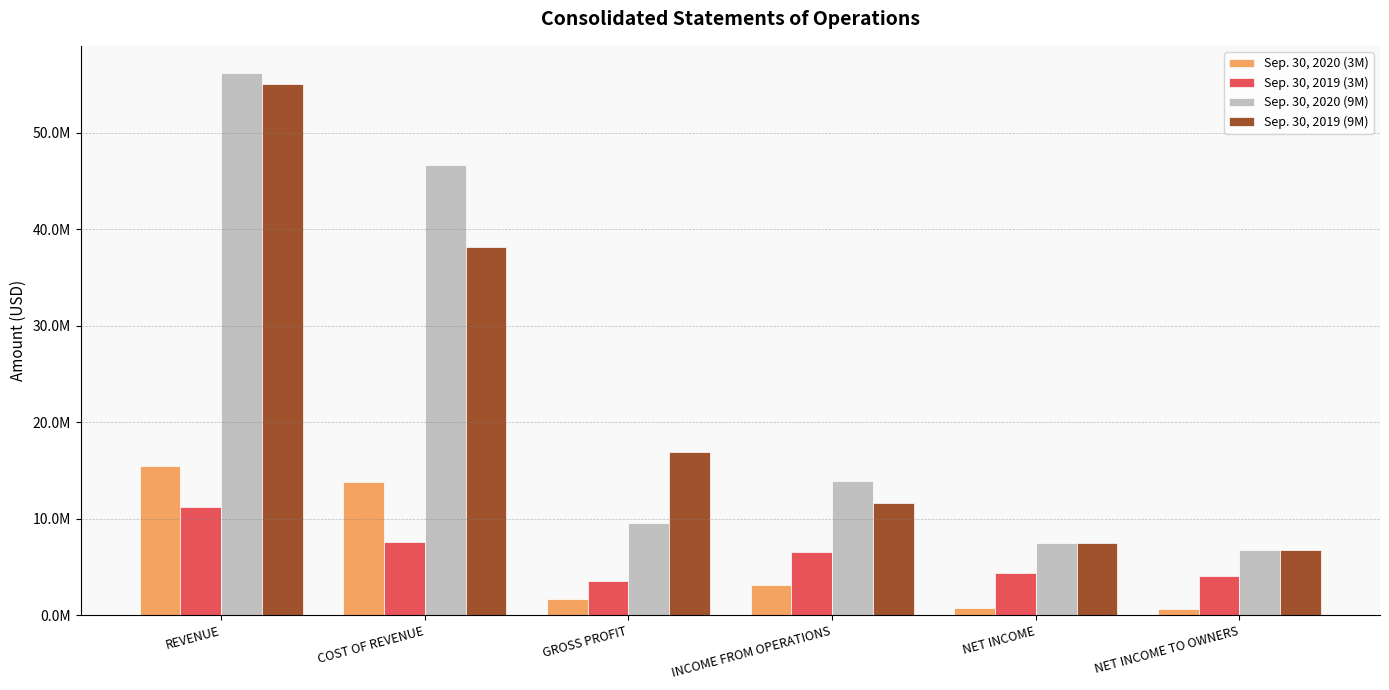

At which label does Sep. 30, 2019 (9M) reach its peak?

REVENUE